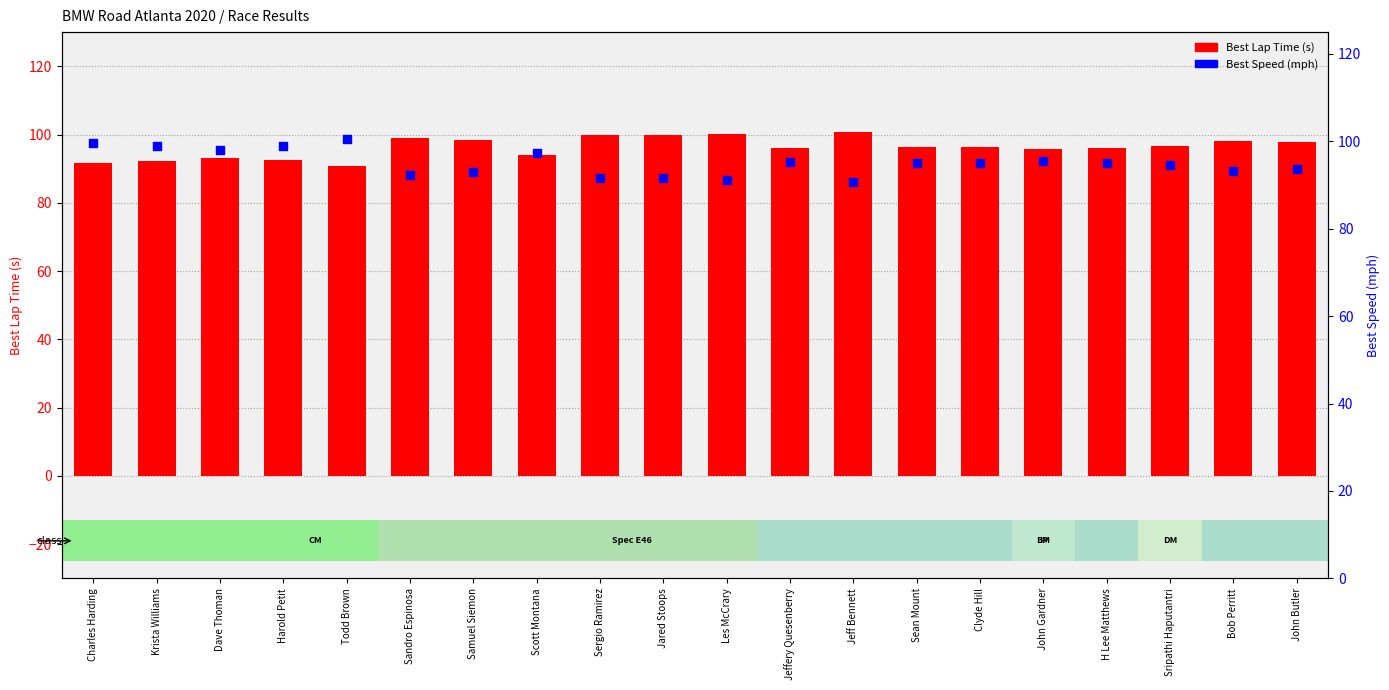

Which series has the largest total across all categories?

Best Lap Time (s)